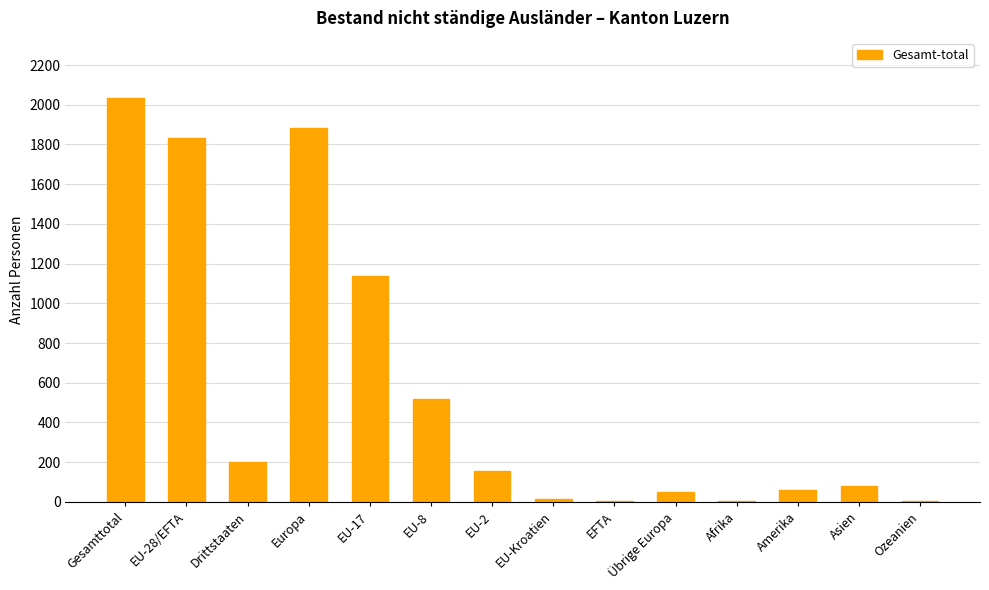

What is the difference between the values at Afrika and EU-Kroatien?

11